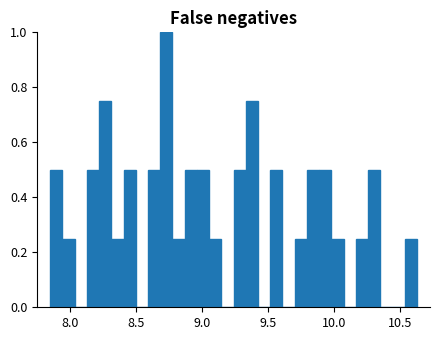

Around what value on the x-axis is the tallest bar? Give the approximate position of its centre, as read against the axis.

8.75